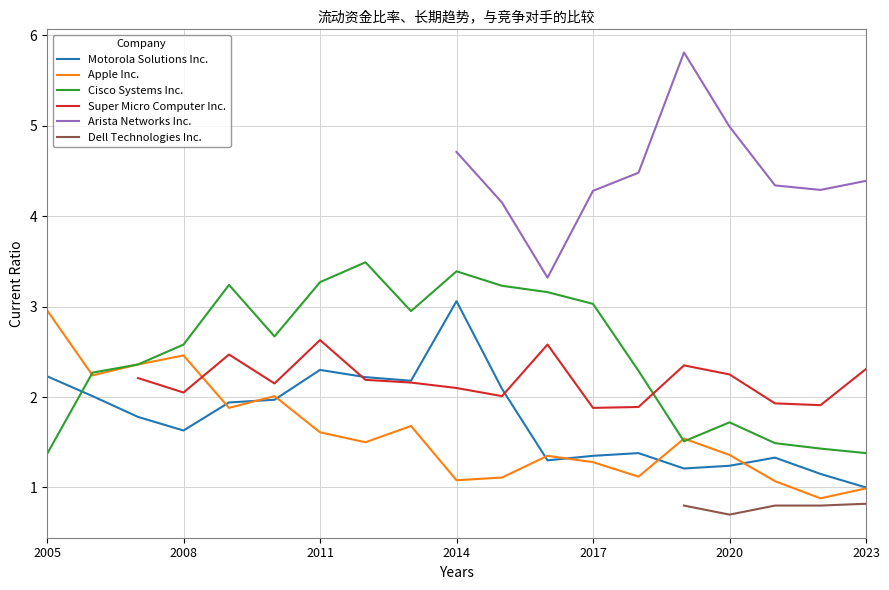

What value does the Cisco Systems Inc. series have at 2015?

3.2